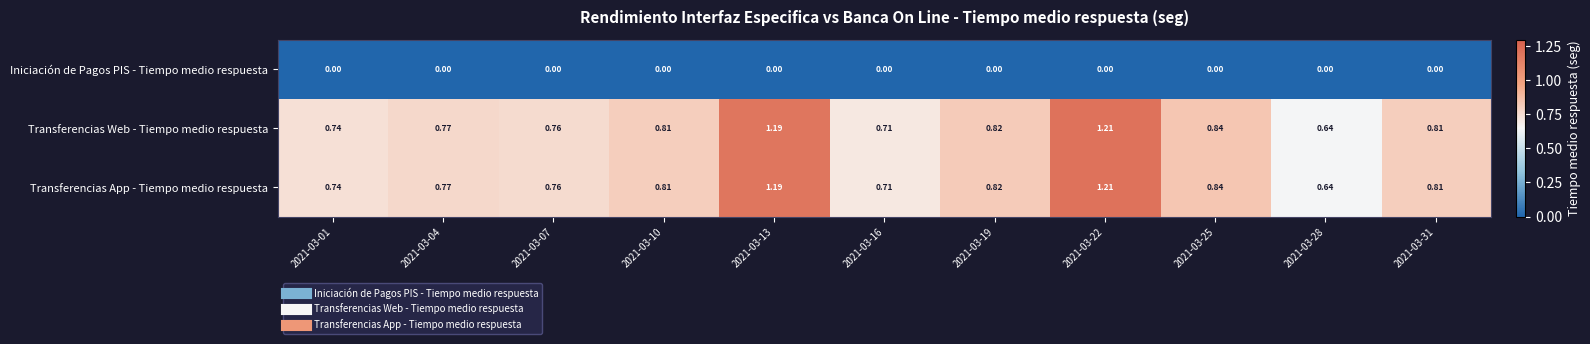

How many categories are shown in the chart?

11